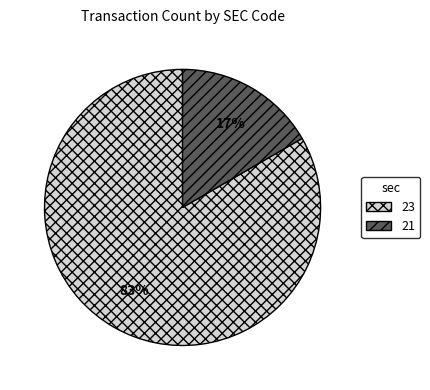

How many segments does this pie chart have?

2